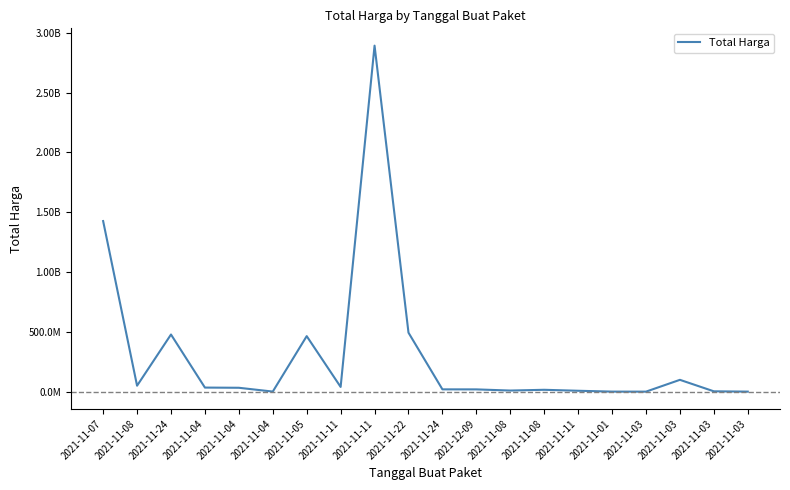

What is the average value?

304058624